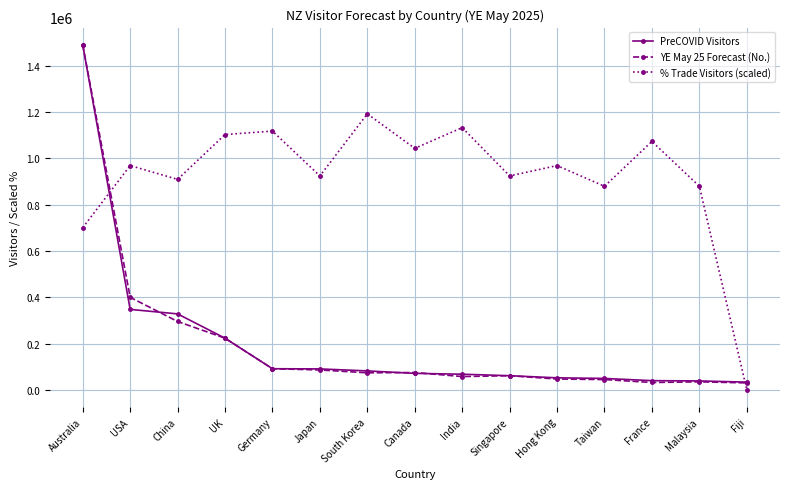

What is the greatest value displayed?

1491252.0